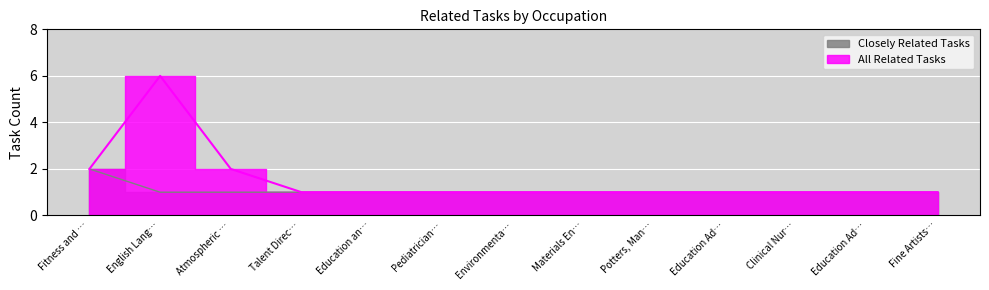

Between Potters, Man… and Talent Direc…, which is larger?

Potters, Man…